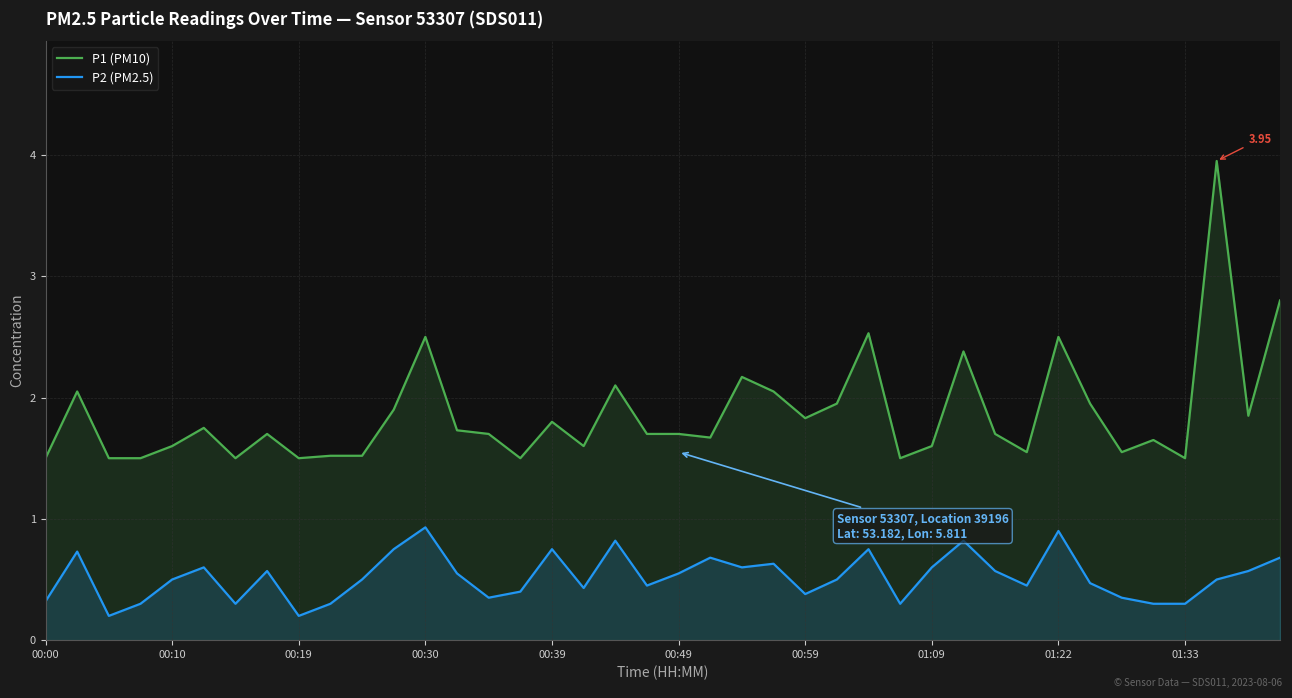

List the series in order of their peak value, lowest first.

P2 (PM2.5), P1 (PM10)